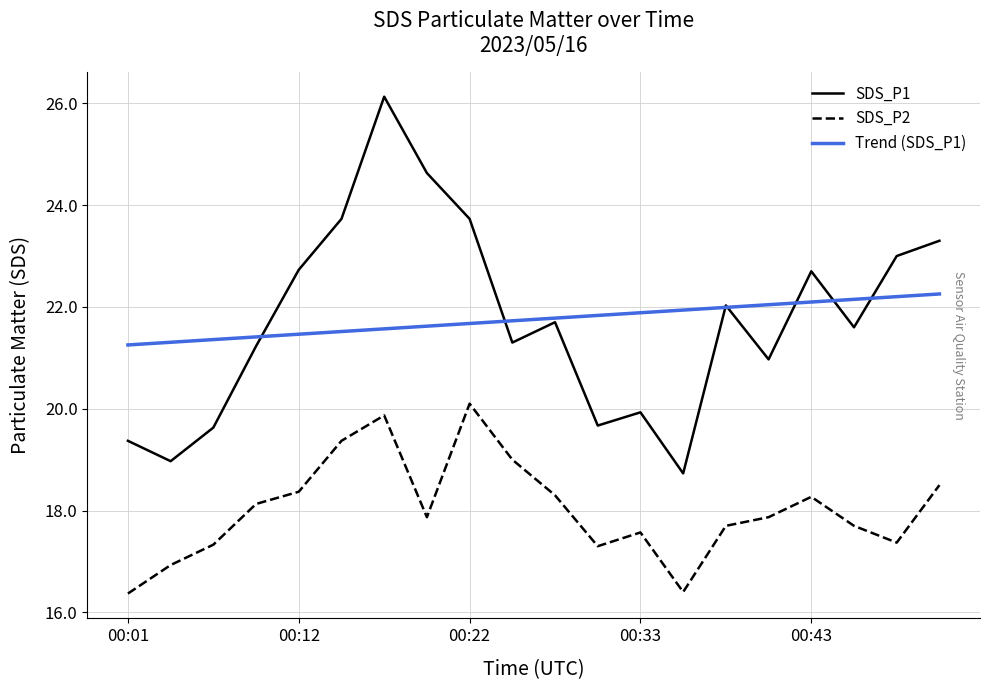

How many lines are shown in the chart?

3